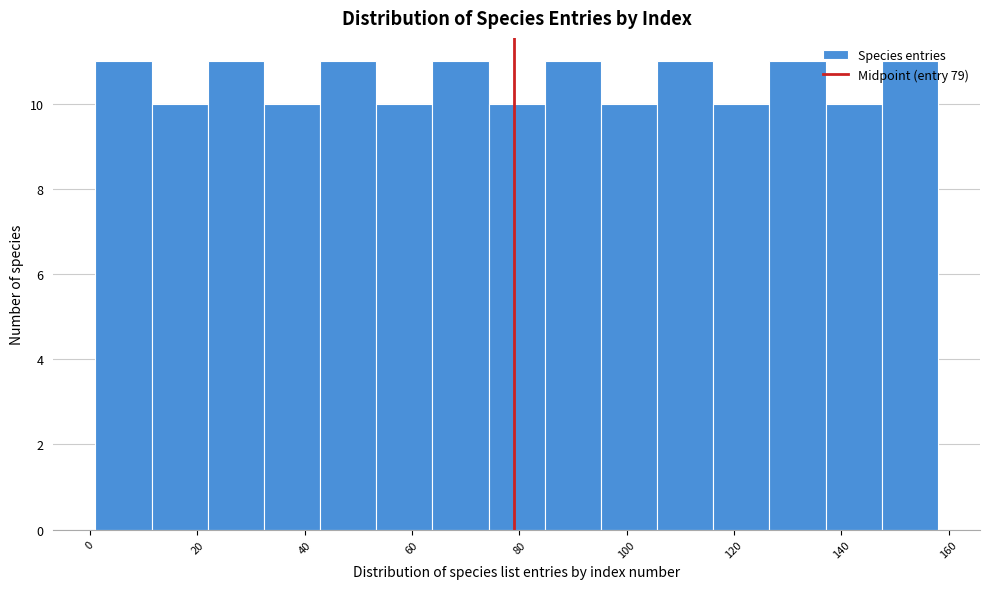

Reading left to right, transcribe this chart: for each bar, give the range it covers on the x-axis and its height. Neither the bar edges nor the heights are printed on the chart, so give them approximately, as read against the axes.

2 to 12: 11
12 to 22: 10
22 to 32: 11
32 to 42: 10
42 to 54: 11
54 to 64: 10
64 to 74: 11
74 to 84: 10
84 to 96: 11
96 to 106: 10
106 to 116: 11
116 to 126: 10
126 to 138: 11
138 to 148: 10
148 to 158: 11